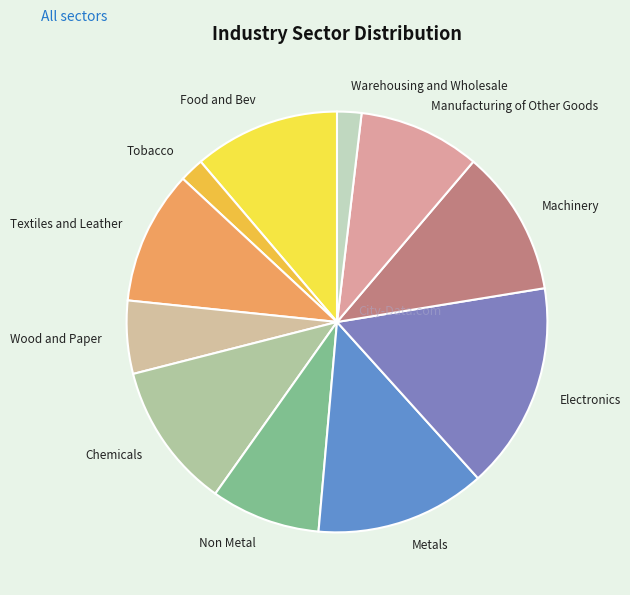

Count the number of slices in the pie.

11